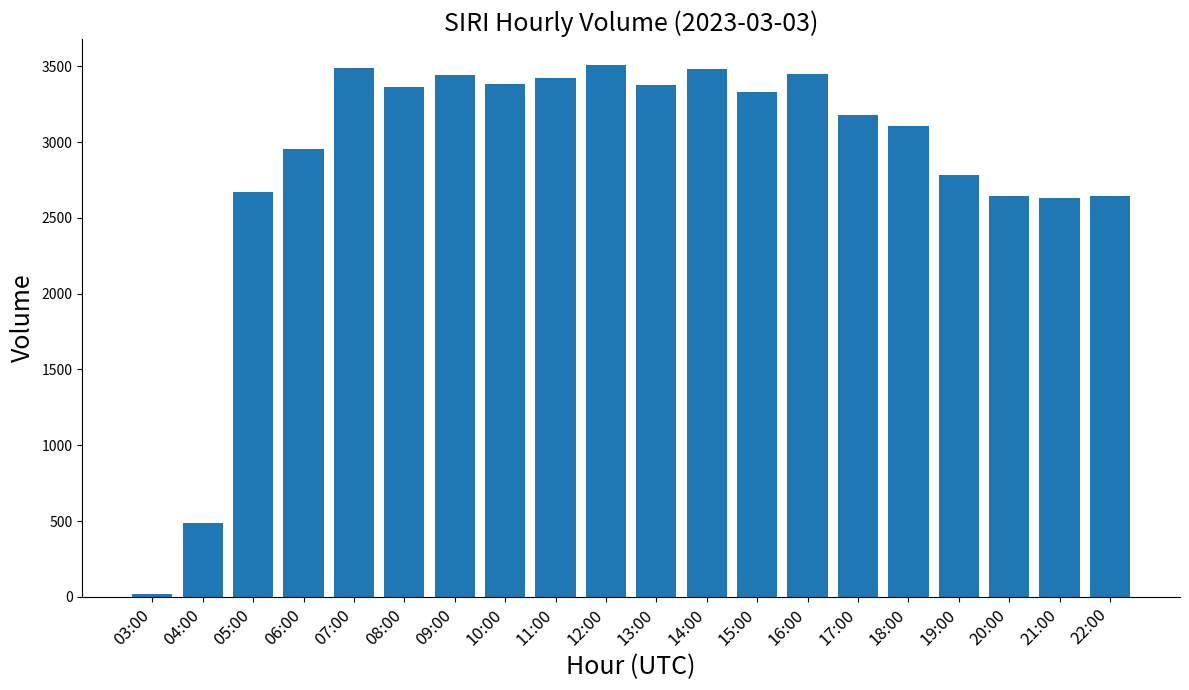

What is the maximum value shown in the chart?

3506